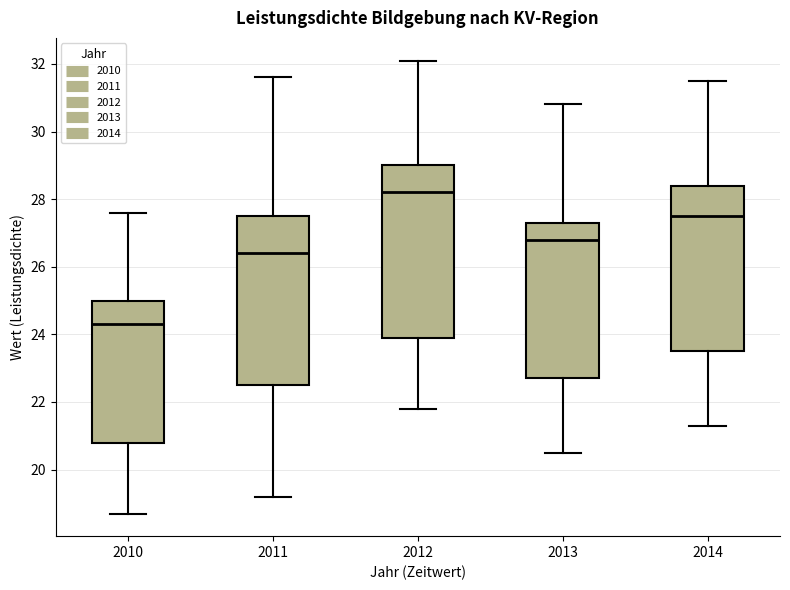

Reading left to right, transcribe this box plot: for each box, give where its median line is, the range the box spans, and where its two whiskers end, as read against the y-axis. The values are not printed on the chart, so give them approximately, as read against the axis.

2010: median 24.4, box 20.8 to 25.0, whiskers 18.8 to 27.6
2011: median 26.4, box 22.6 to 27.6, whiskers 19.2 to 31.6
2012: median 28.2, box 24.0 to 29.0, whiskers 21.8 to 32.2
2013: median 26.8, box 22.8 to 27.4, whiskers 20.6 to 30.8
2014: median 27.6, box 23.6 to 28.4, whiskers 21.4 to 31.6